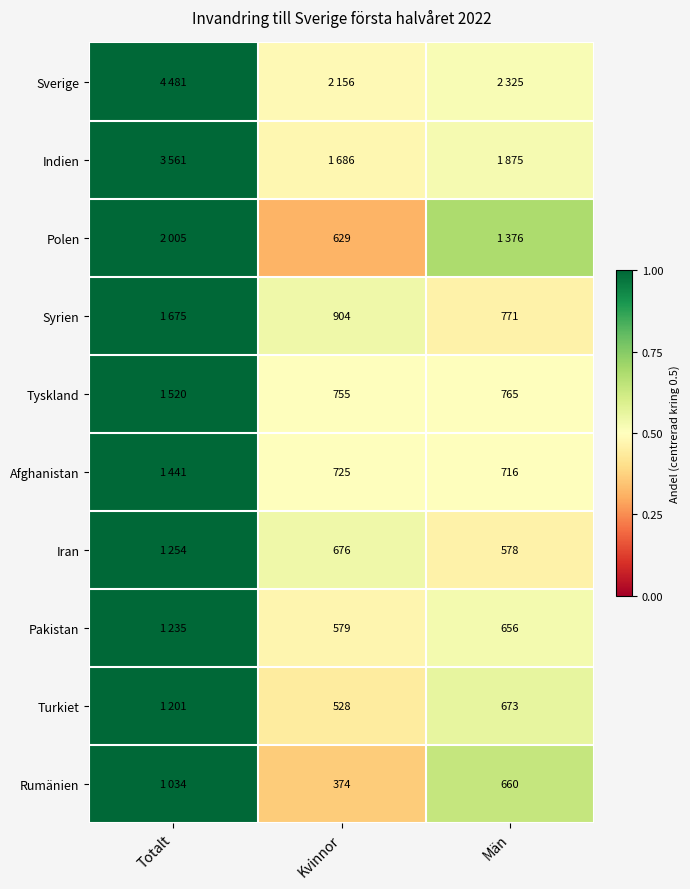

Which label corresponds to the largest value in the chart?

Totalt